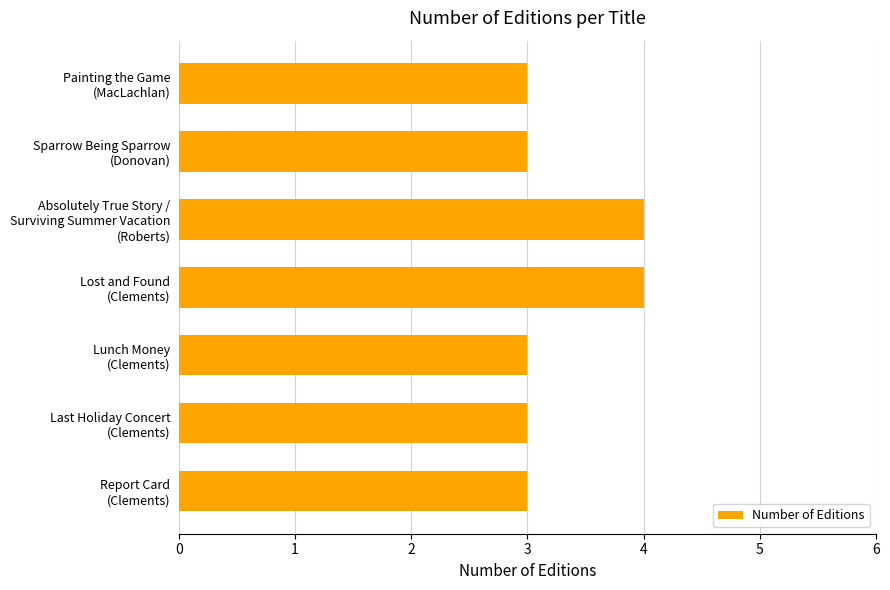

What is the sum of all values?

23